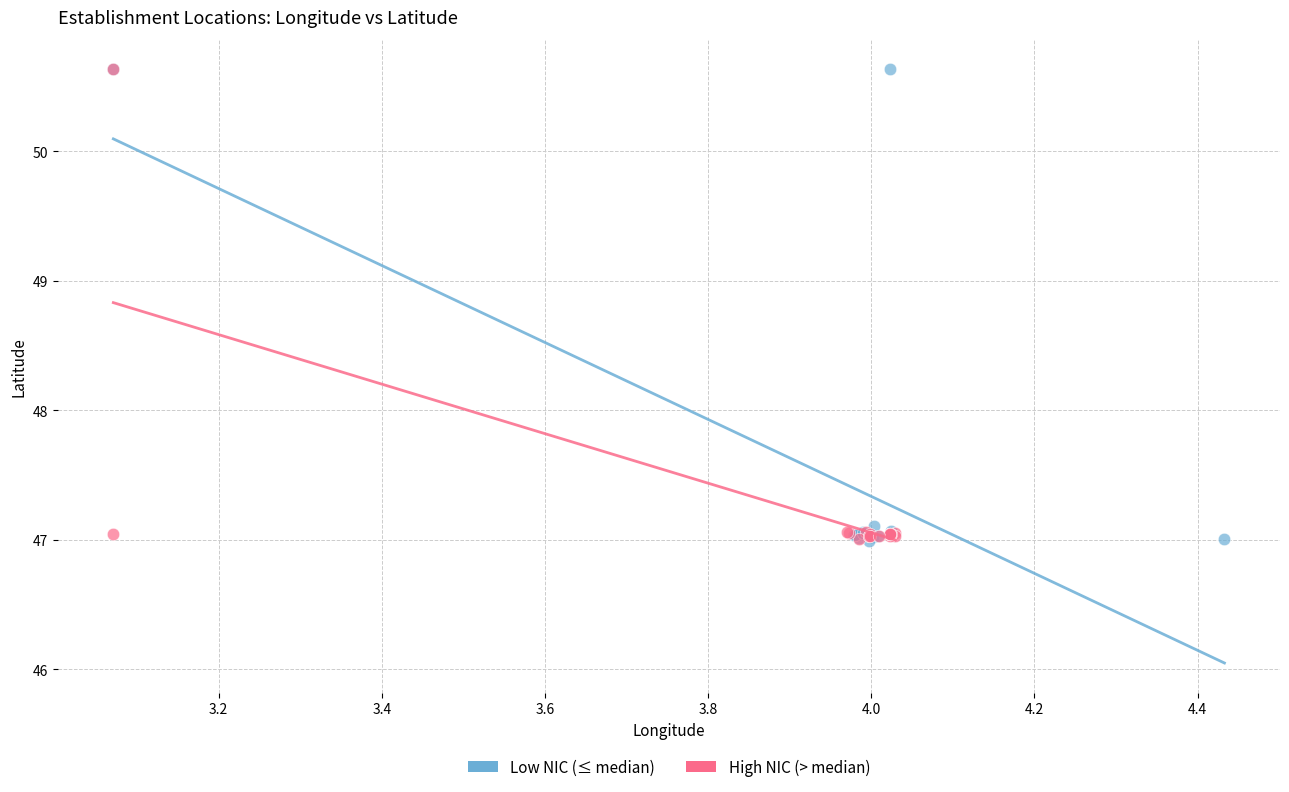

What are all the series names shown in the legend?

Low NIC (≤ median), High NIC (> median)